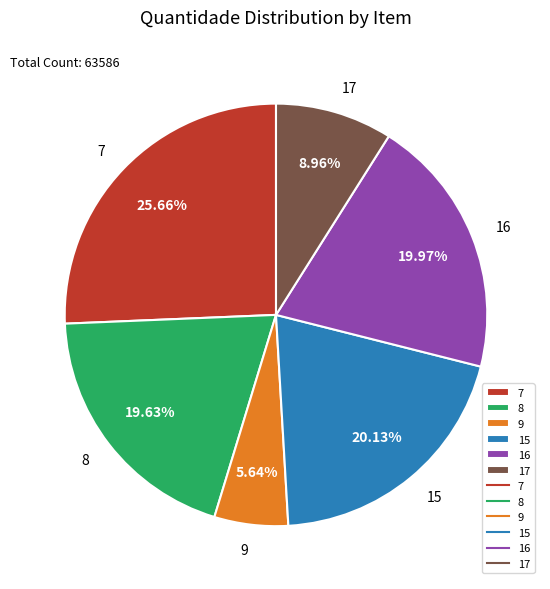

Which has a higher value, 7 or 8?

7